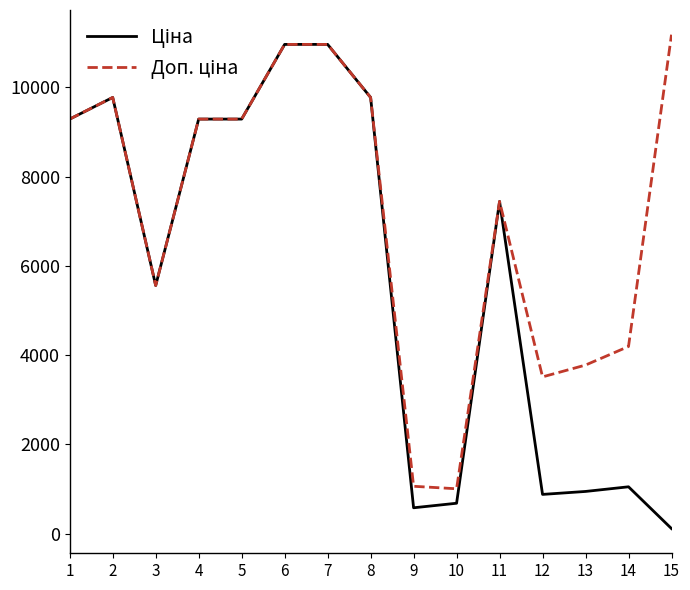

What is the spread (max minus min) of values at 9?

481.9